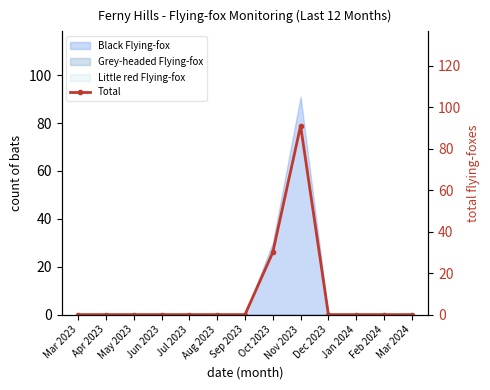

Reading right to left, transcribe all the data shown in this chart.

0	0	0	0	91	30	0	0	0	0	0	0	0